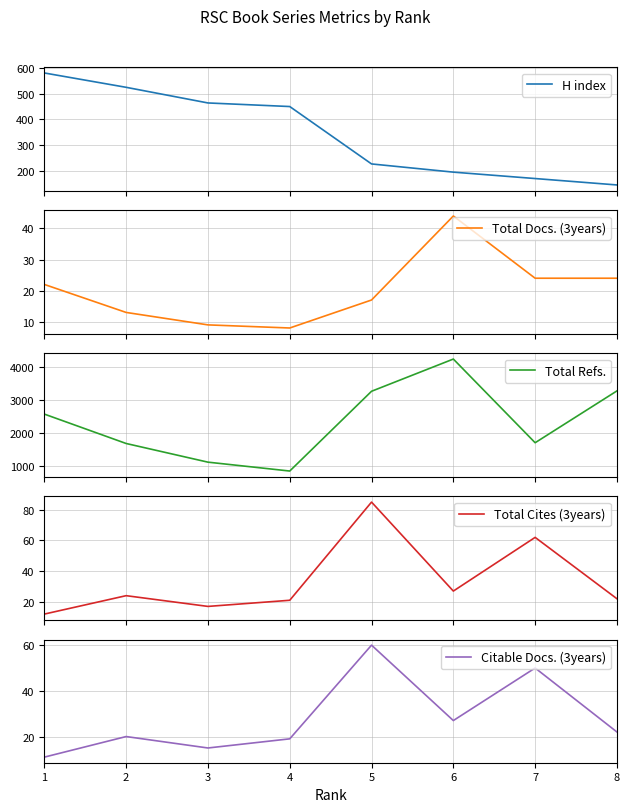

How many data points in Total Cites (3years) are less than 24?

4